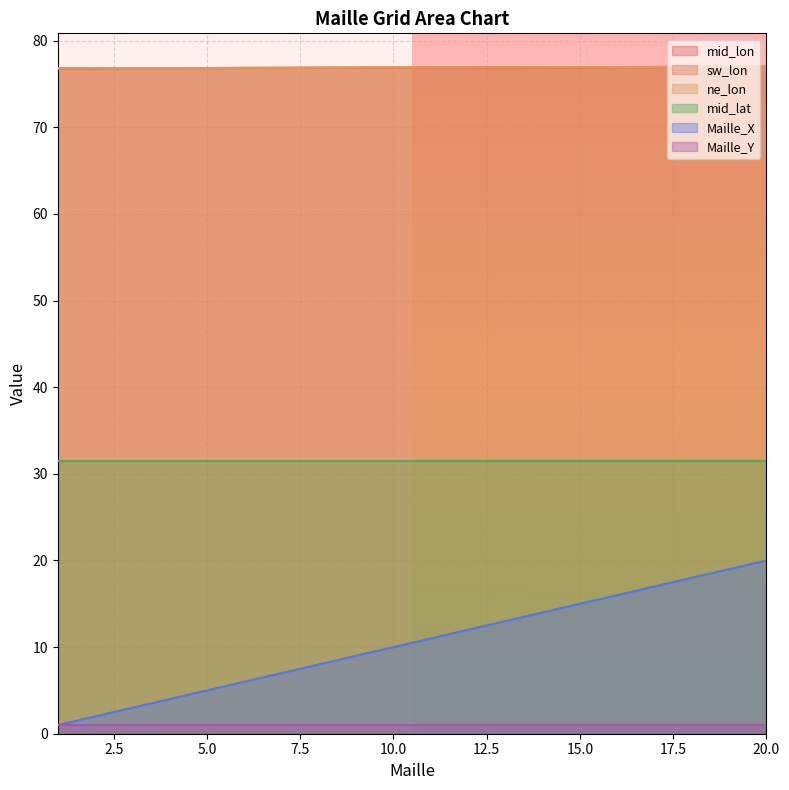

What are all the series names shown in the legend?

mid_lon, sw_lon, ne_lon, mid_lat, Maille_X, Maille_Y